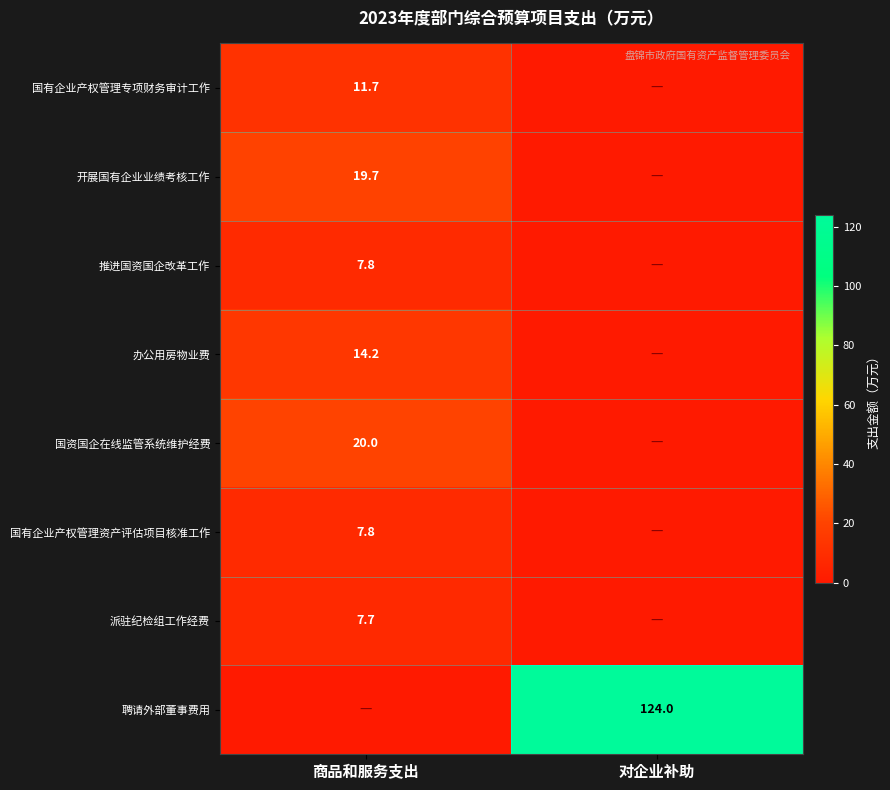

Is it true that 聘请外部董事费用 equals 33.3 at 对企业补助?

False